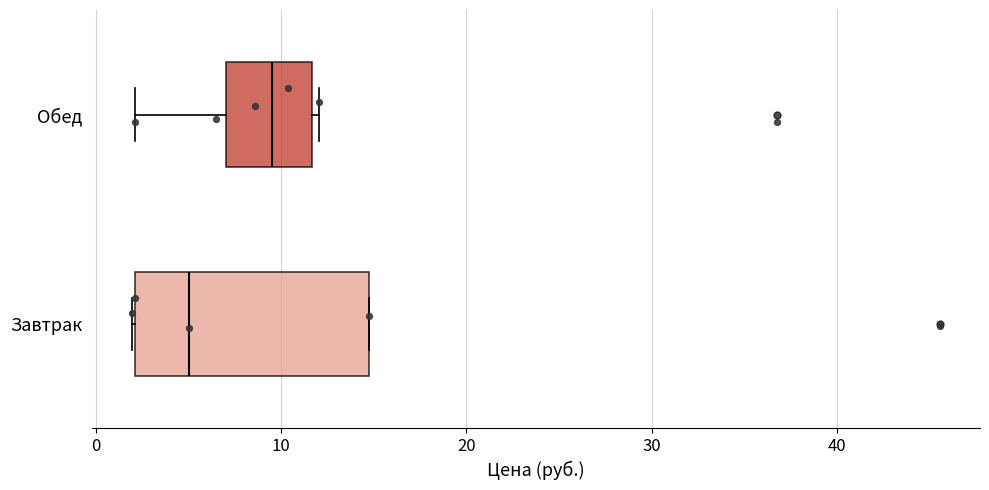

Where does the left whisker of the box for Обед end on the x-axis? The values are not printed on the chart, so give them approximately, as read against the axis.

2